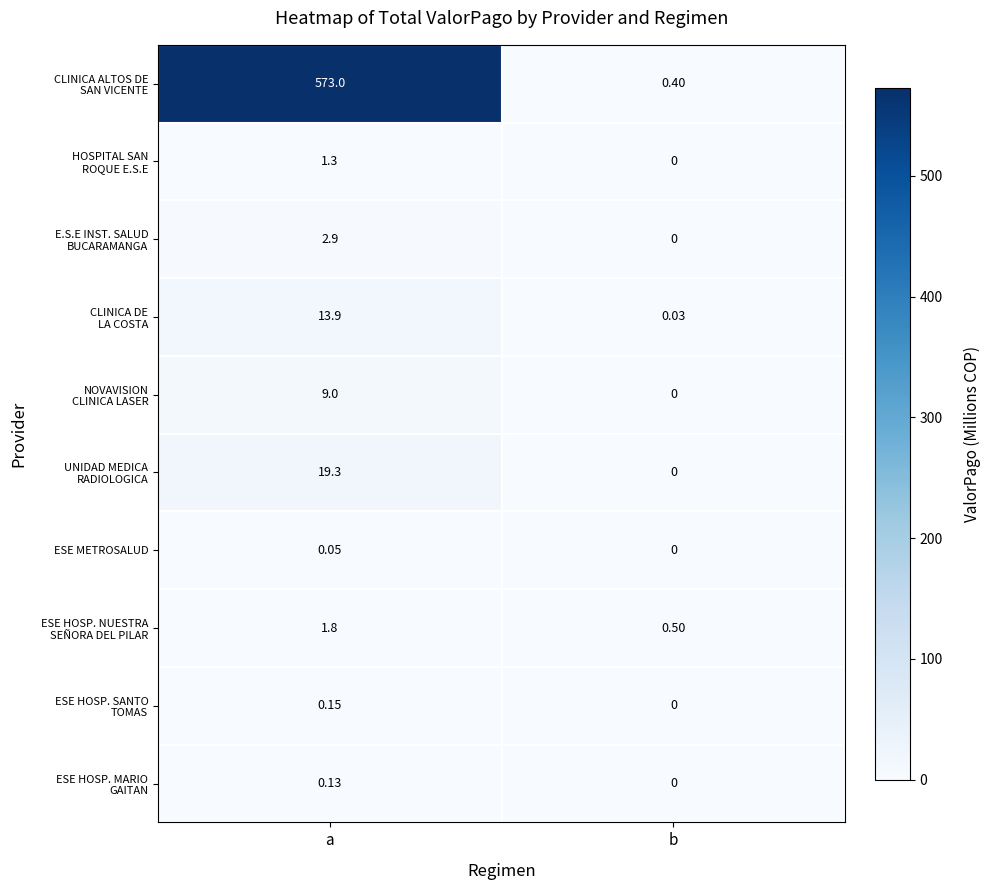

At which category is the sum across all series the highest?

a